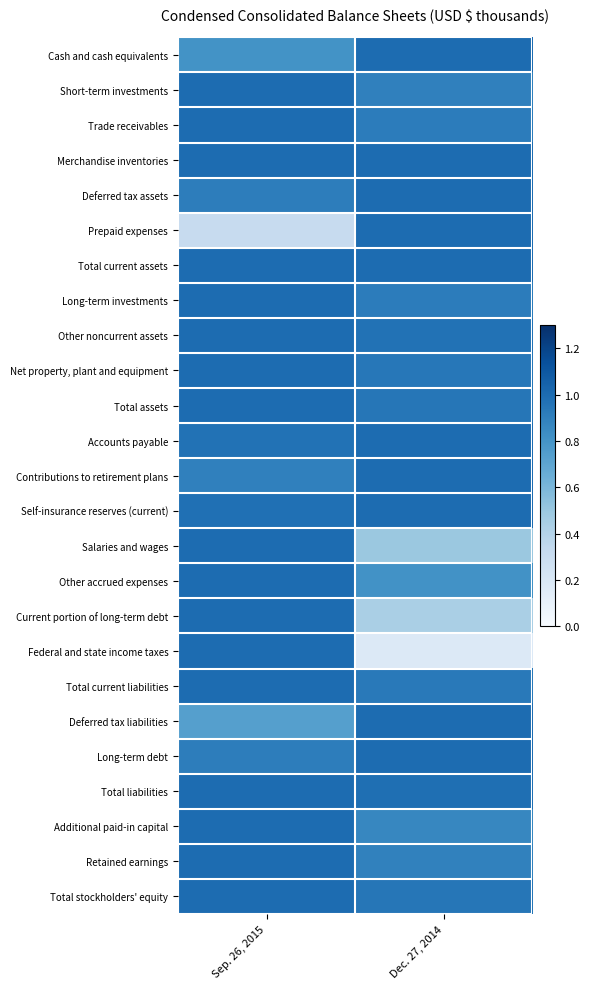

Which category has the highest value across all series?

Dec. 27, 2014